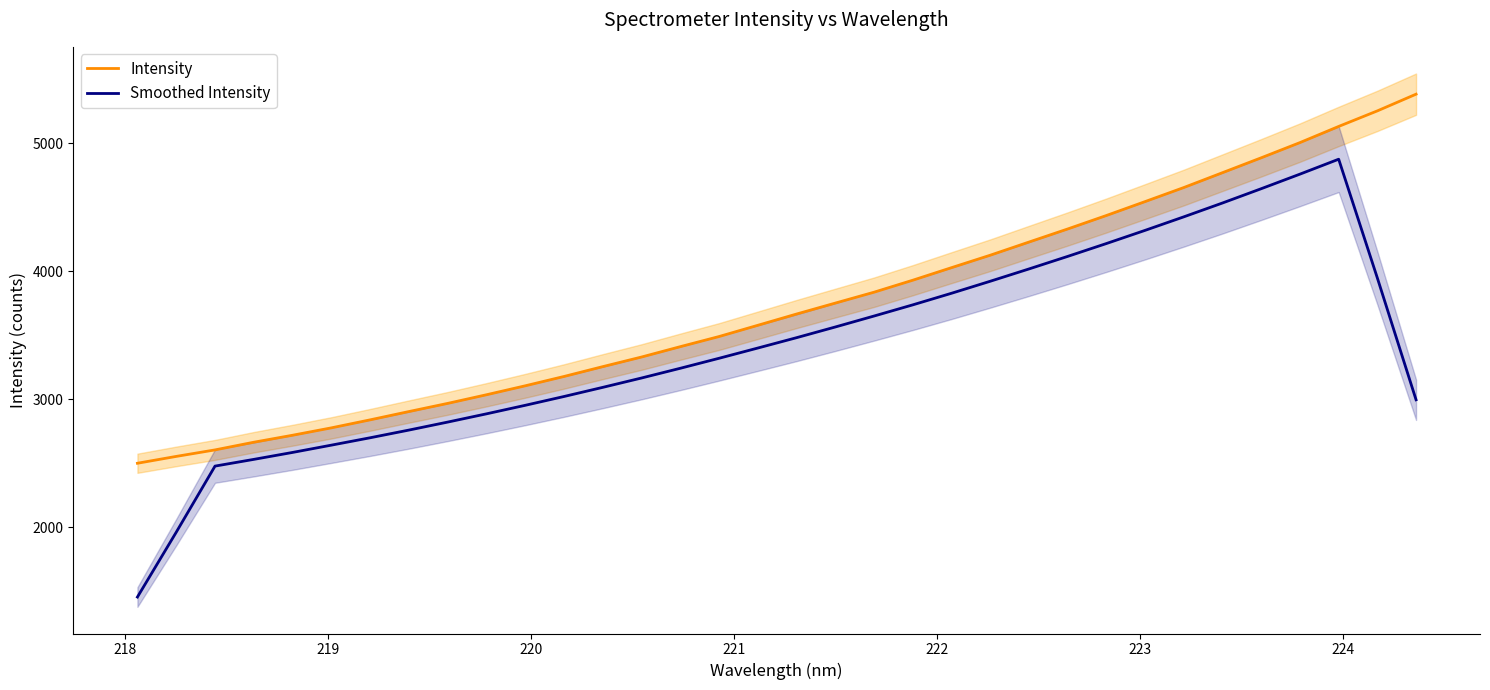

What is the highest value of the Intensity series?

5382.1